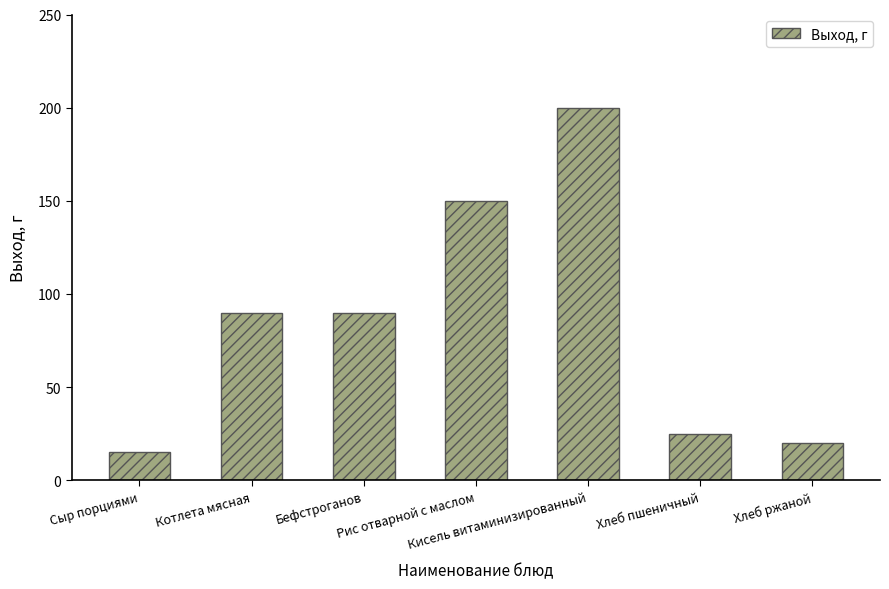

What is the difference between the maximum and minimum values?

185